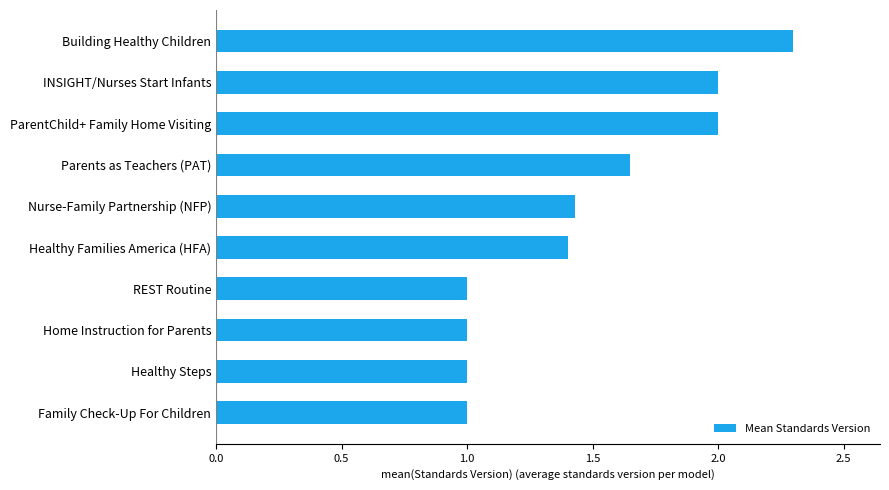

Count the values in the range 1 to 2.

9